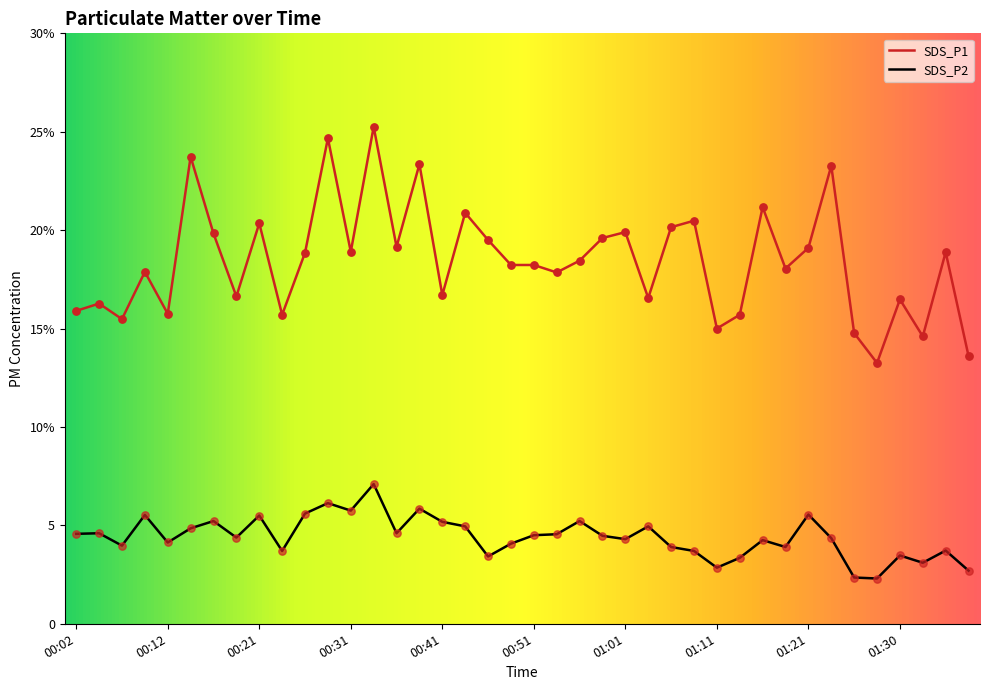

At which category is the sum across all series the highest?

00:34